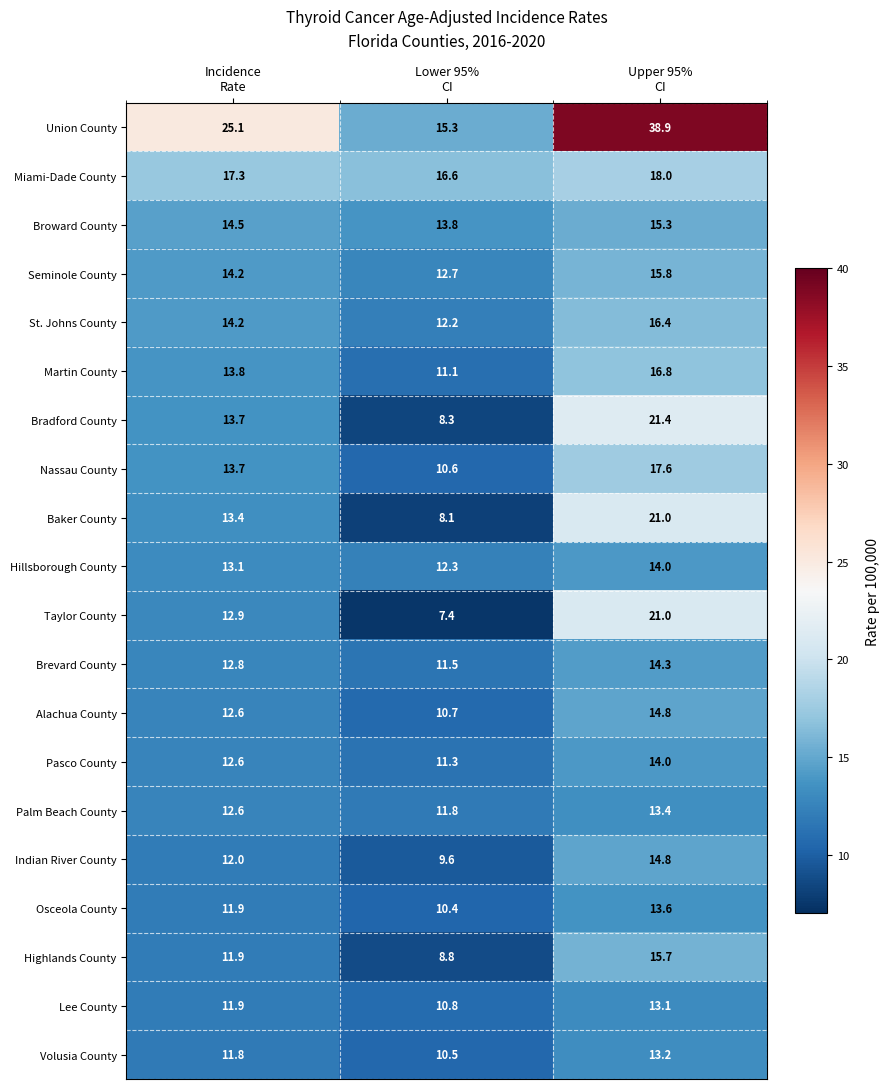

Which series has the widest spread of values?

Union County